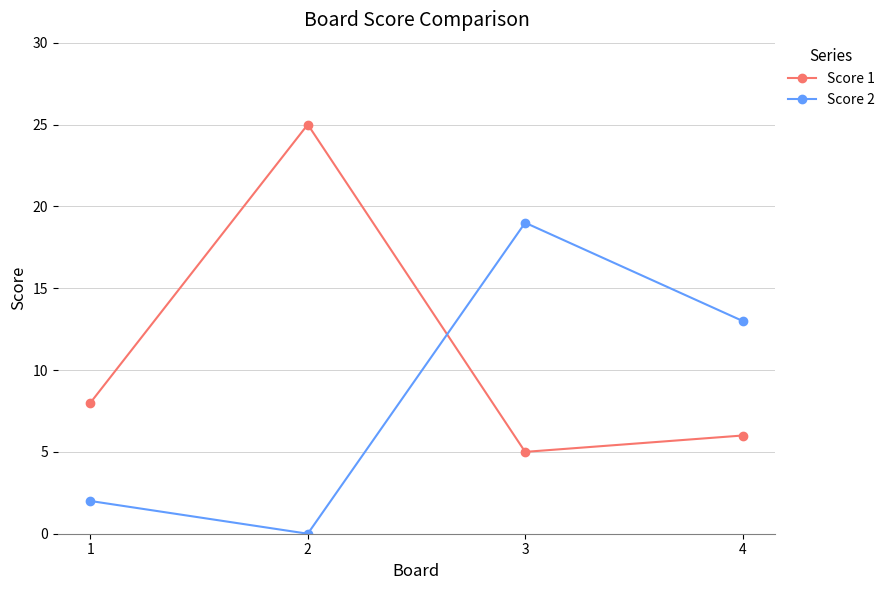

What is the difference between the highest and lowest values at 3?

14